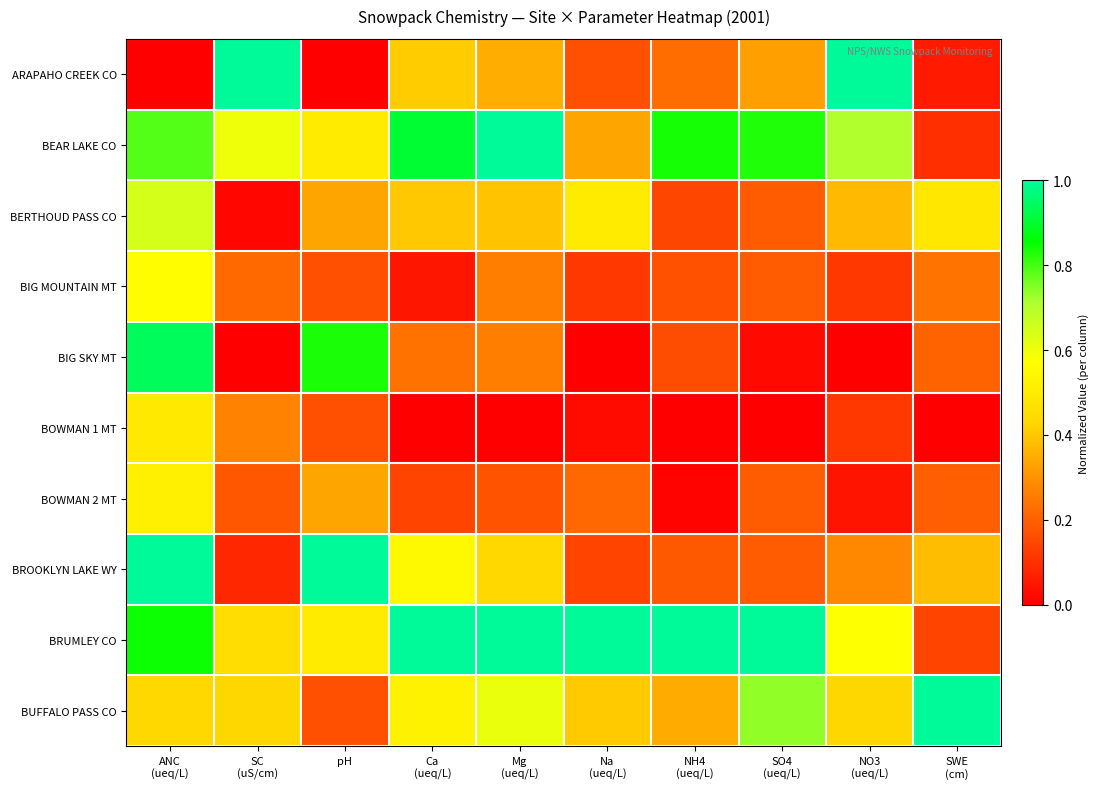

What is the difference between the highest and lowest values at SO4
(ueq/L)?

1.0